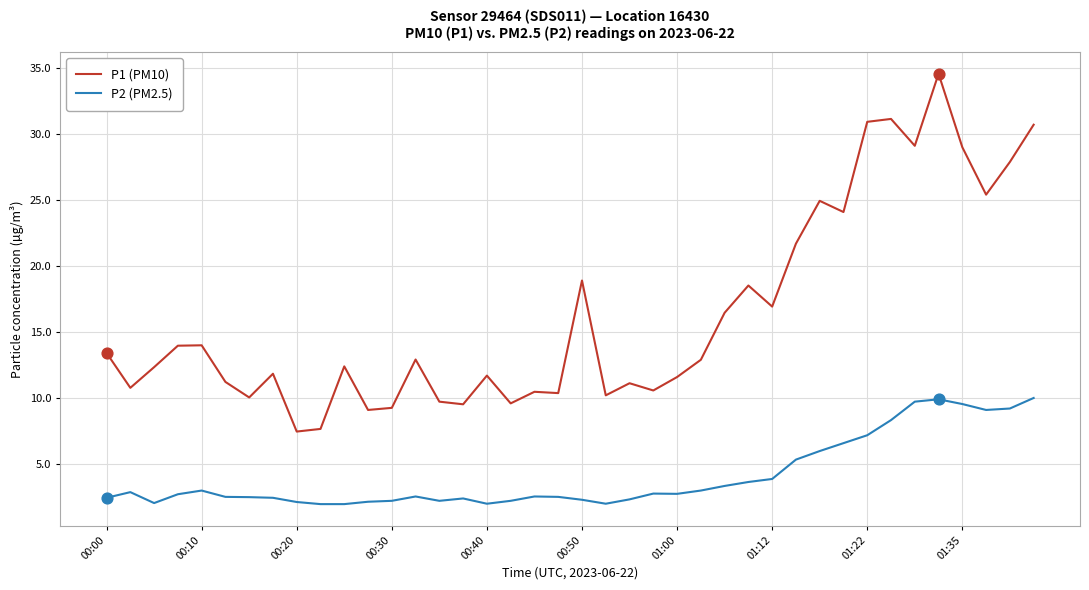

Which series has the largest range (max minus min)?

P1 (PM10)